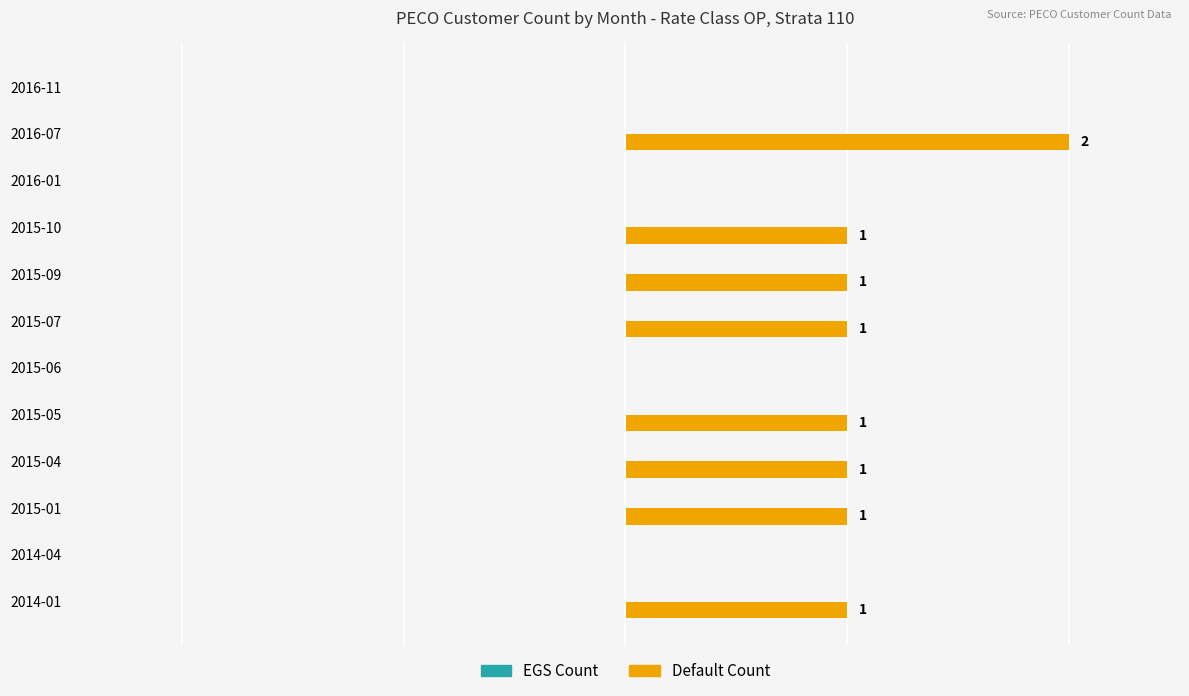

Which category has the highest value across all series?

2016-07